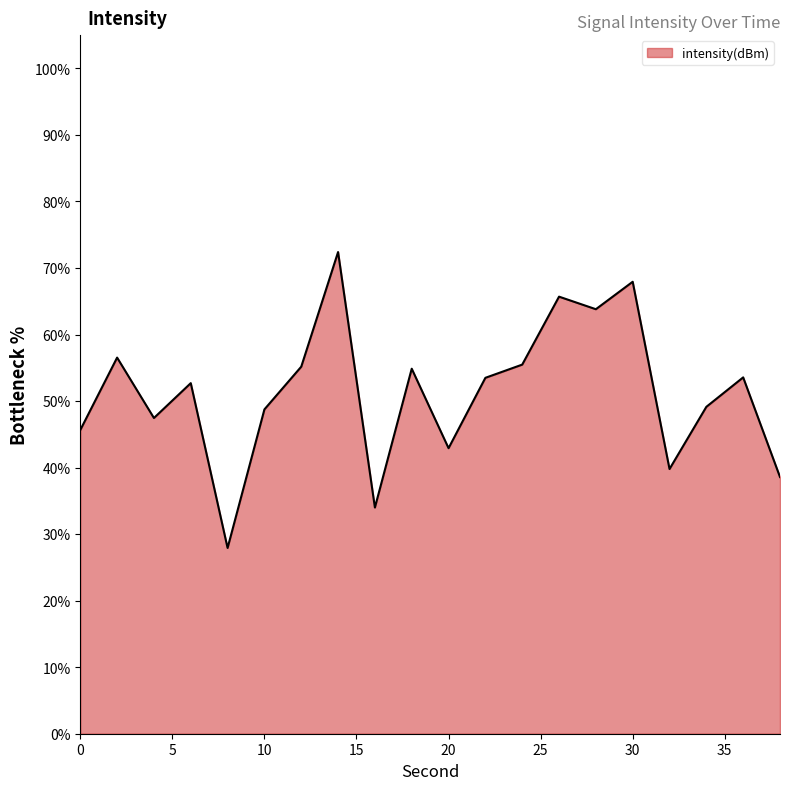

What is the smallest value displayed?

27.9